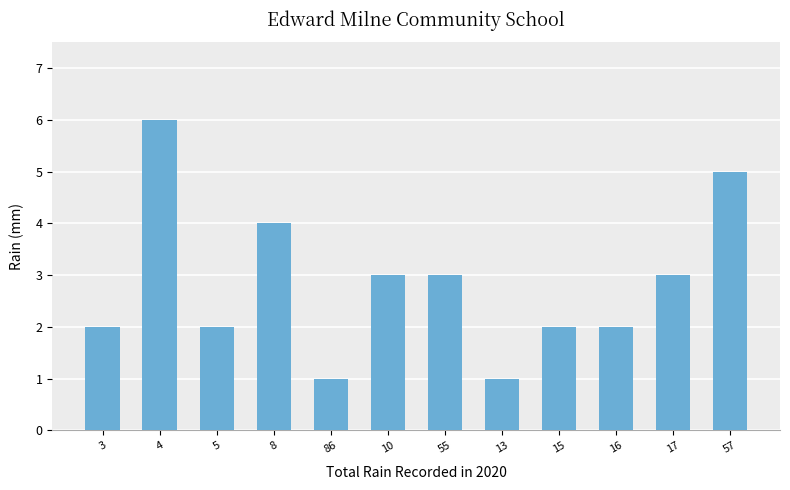

How many data points are less than 3?

6